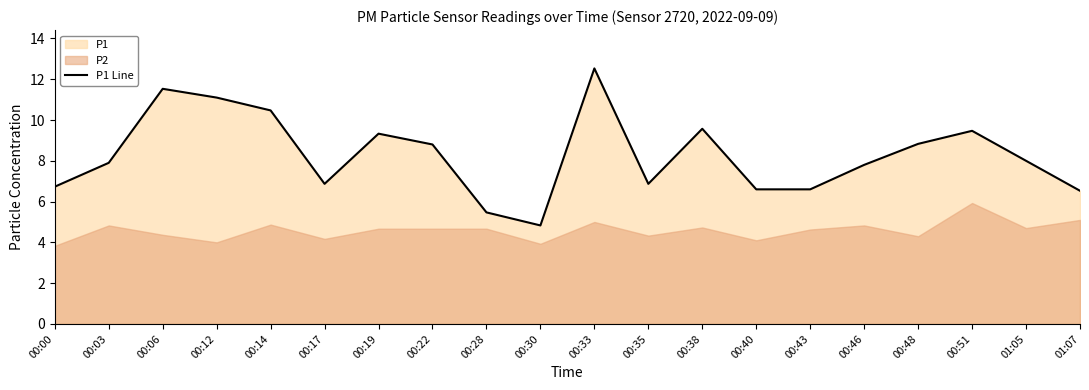

What is the difference between the values at 00:03 and 00:17?

1.0